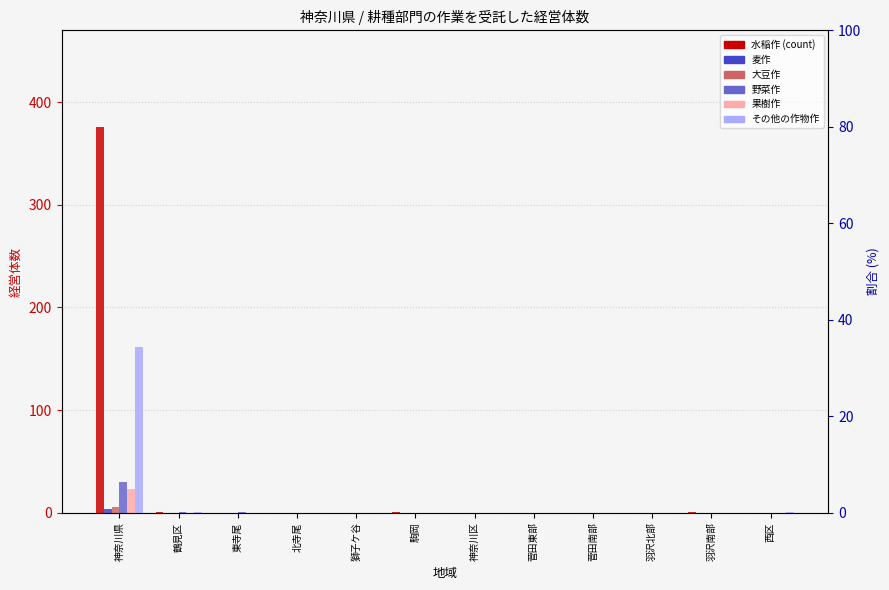

How many positive values does the 大豆作 series have?

1